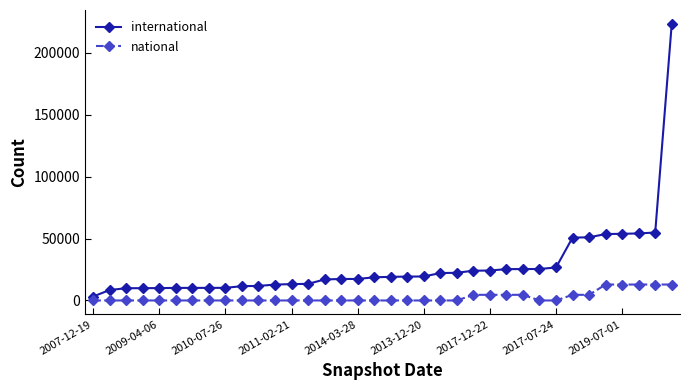

Rank the series by their maximum value, from highest to lowest.

international, national